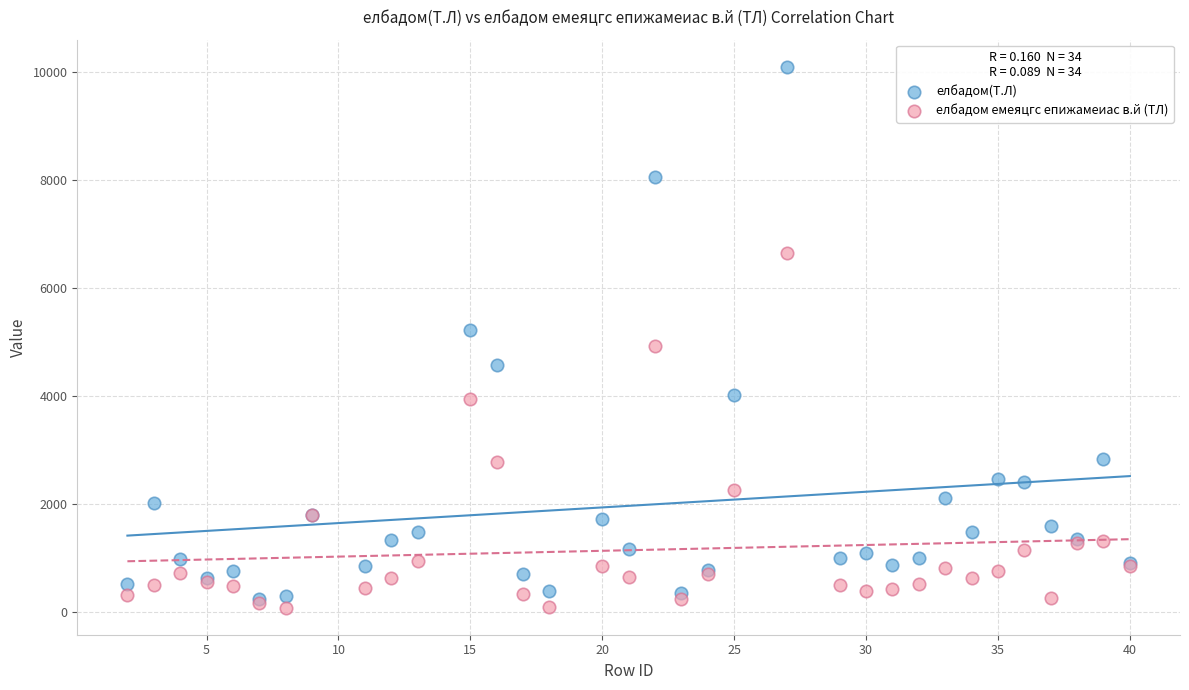

What are all the series names shown in the legend?

елбадом(Т.Л), елбадом емеяцгс епижамеиас в.й (ТЛ)